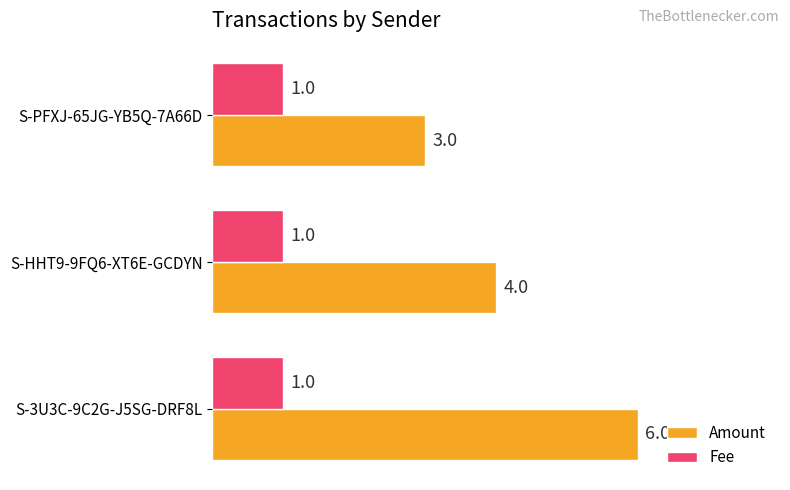

What are all the series names shown in the legend?

Amount, Fee